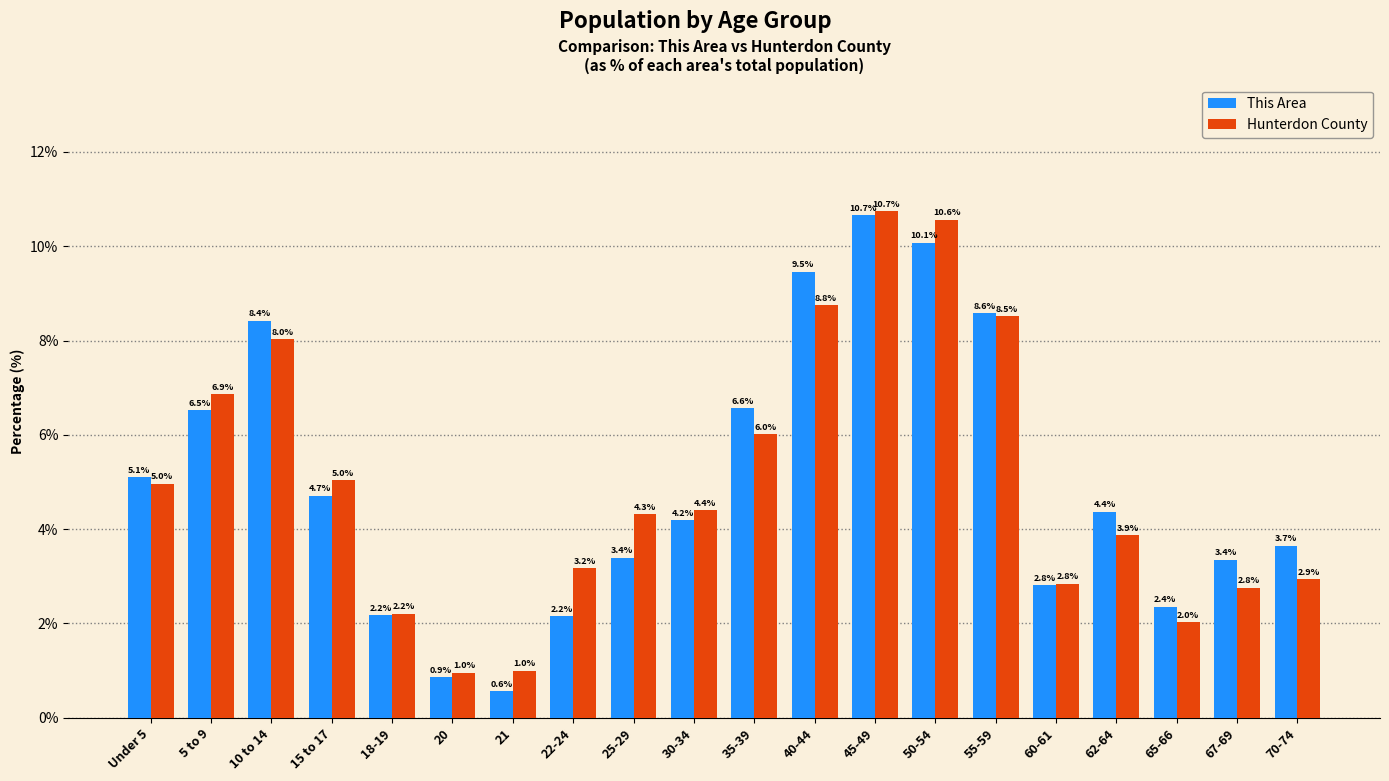

Where does the This Area series first go above 4?

Under 5